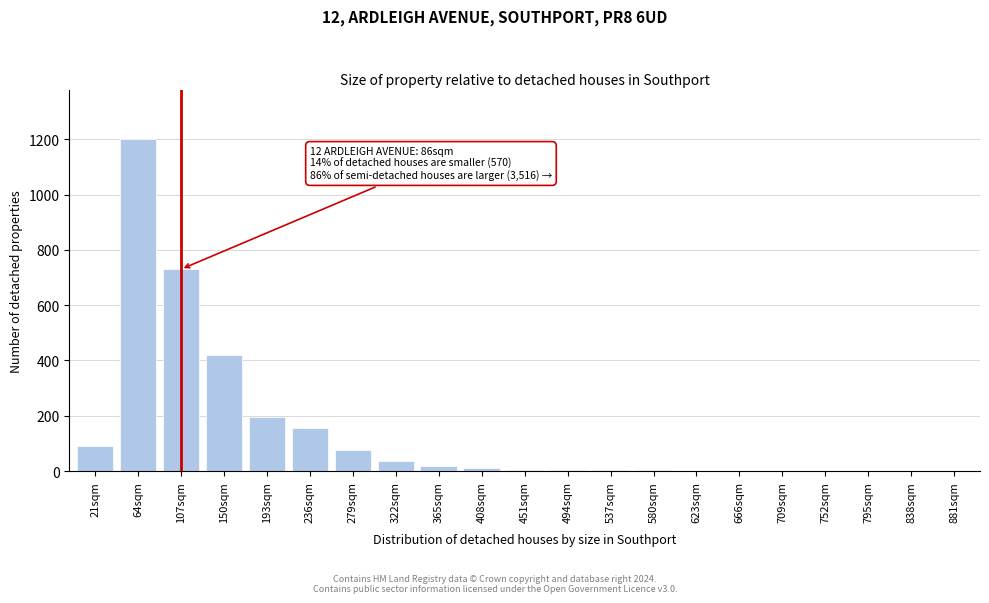

At which label is the value closest to 600?

107sqm